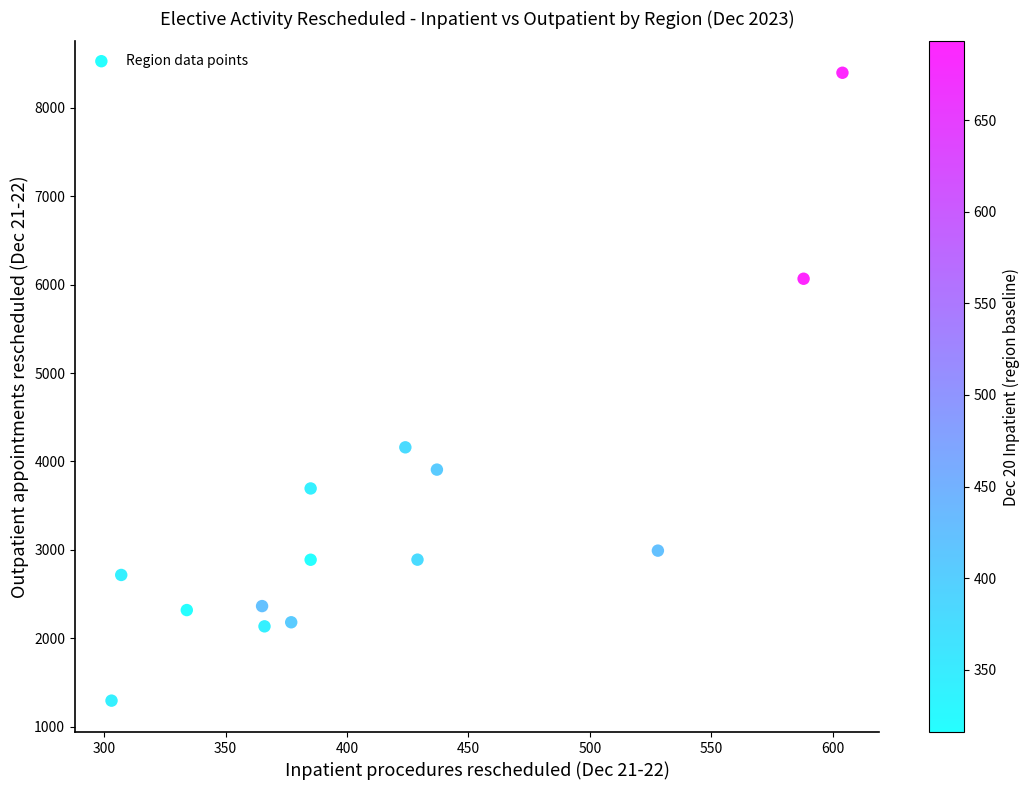

What Y value in the scatter plot is closest to 4845?

4160